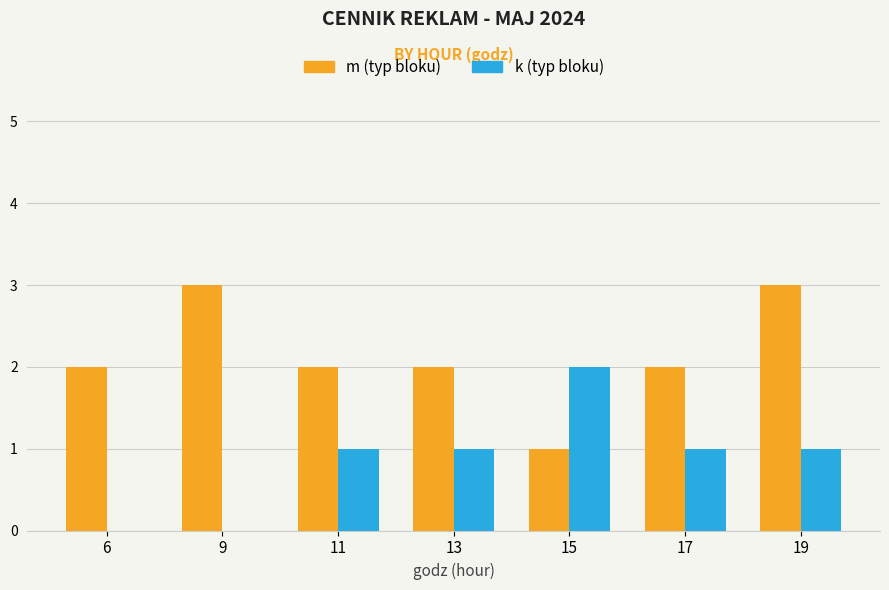

What is the greatest value displayed?

3